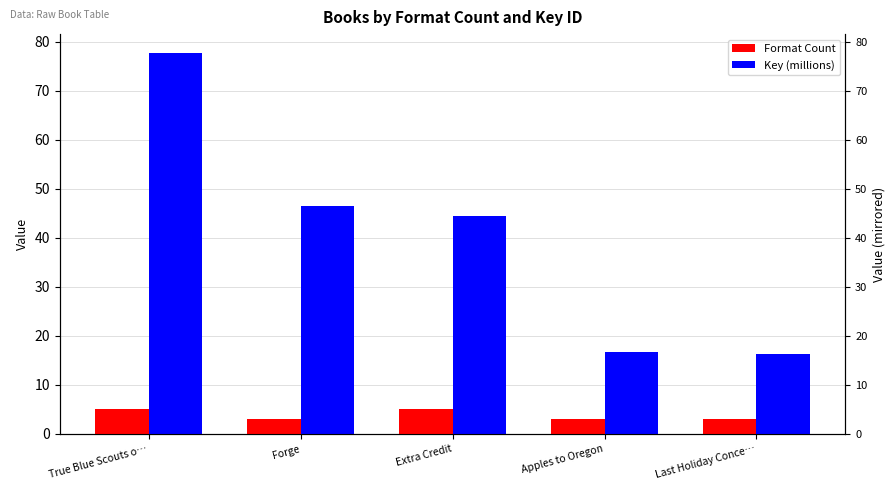

At which category is the sum across all series the highest?

True Blue Scouts o…